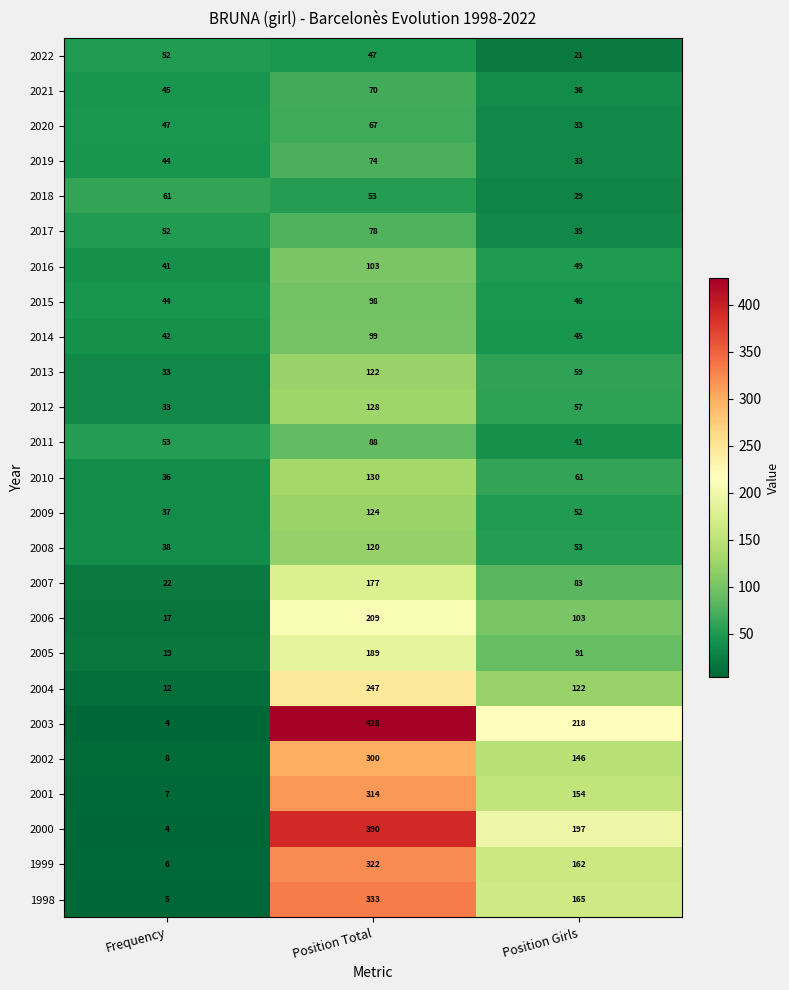

What is the sum of the 2002 values at Position Girls and Frequency?

154